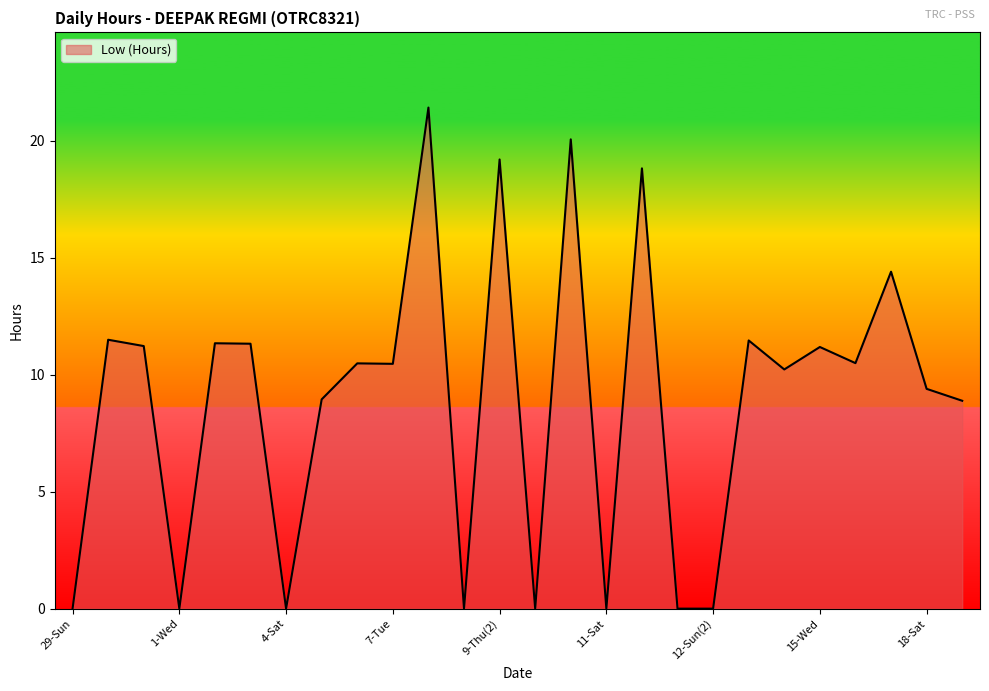

What is the greatest value displayed?

21.4